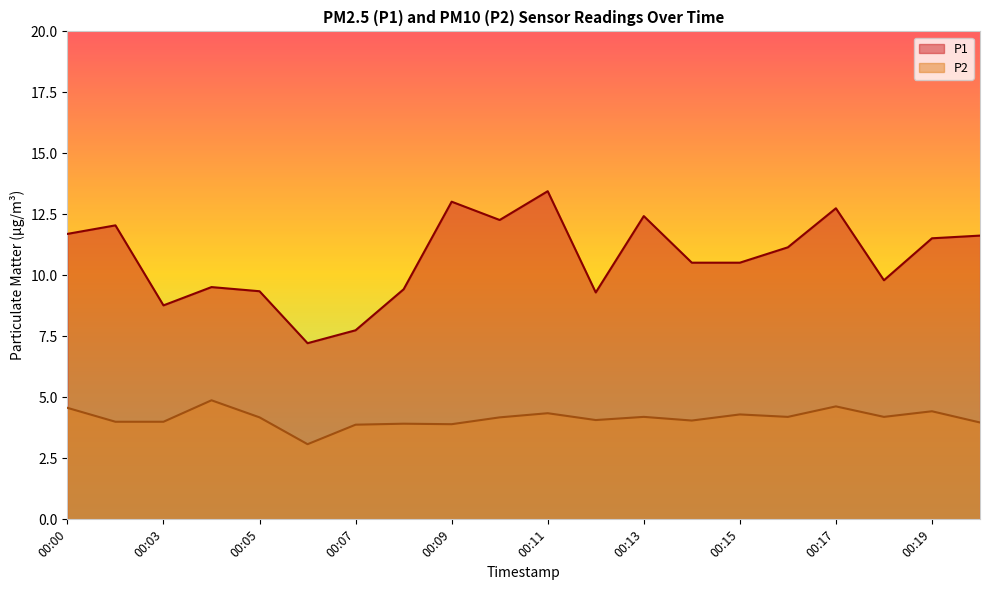

What is the difference between the second highest and minimum values in the P2 series?

1.5